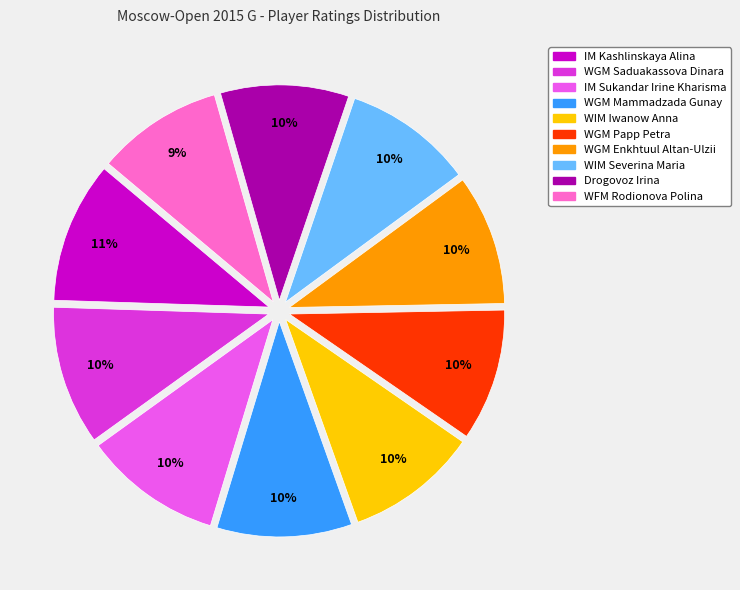

Is WGM Mammadzada Gunay the majority of the pie?

No